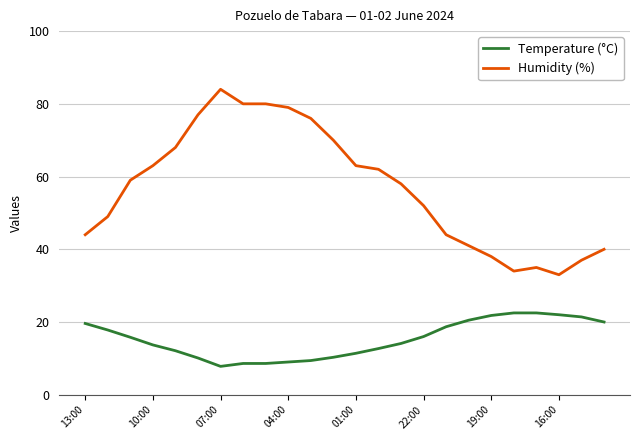

List the series in order of their peak value, lowest first.

Temperature (°C), Humidity (%)